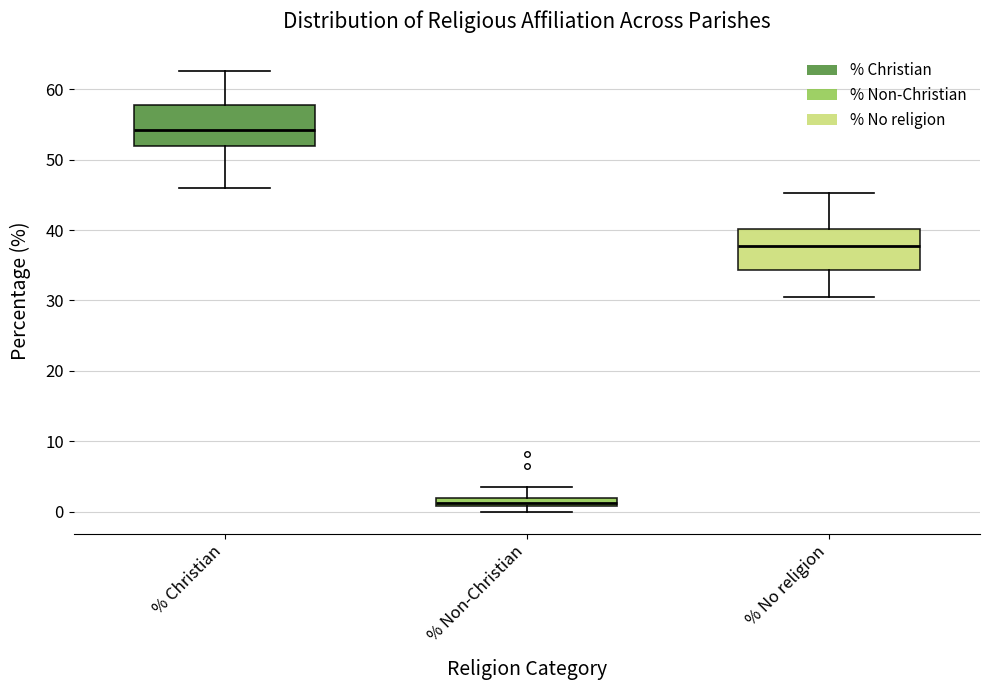

Which box has the highest median line?

% Christian